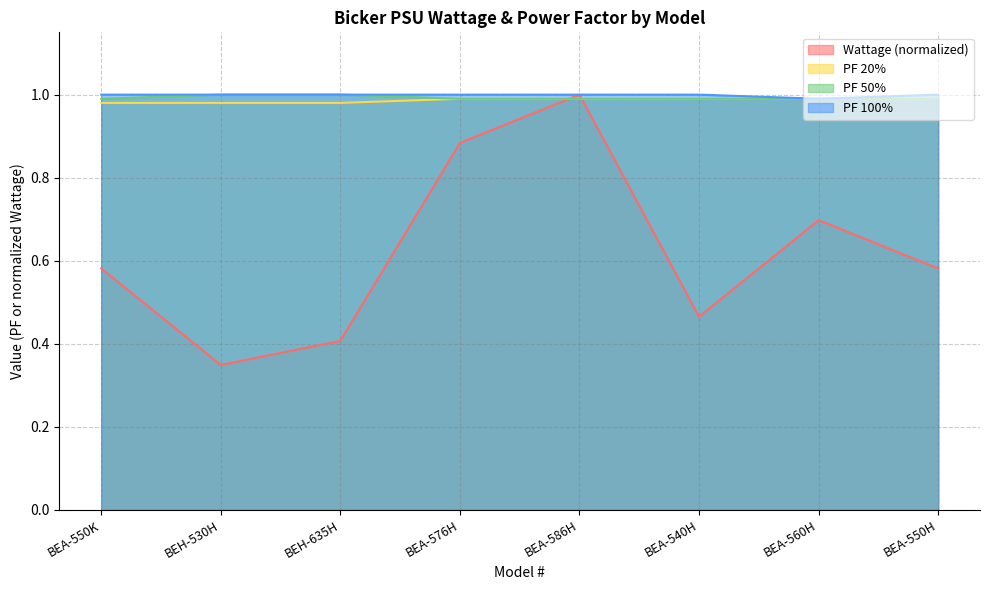

What is the highest value of the PF 100% series?

1.0